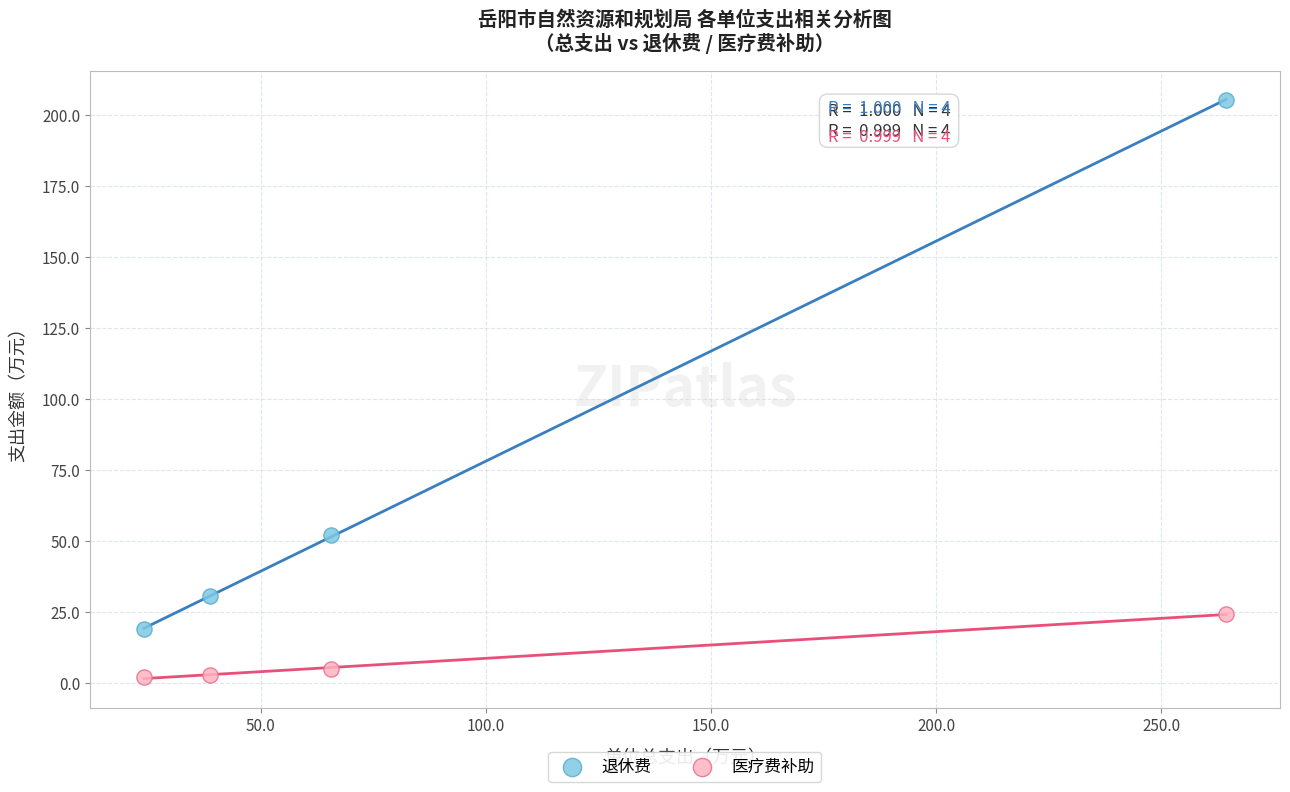

Which series contains the lowest Y value?

医疗费补助